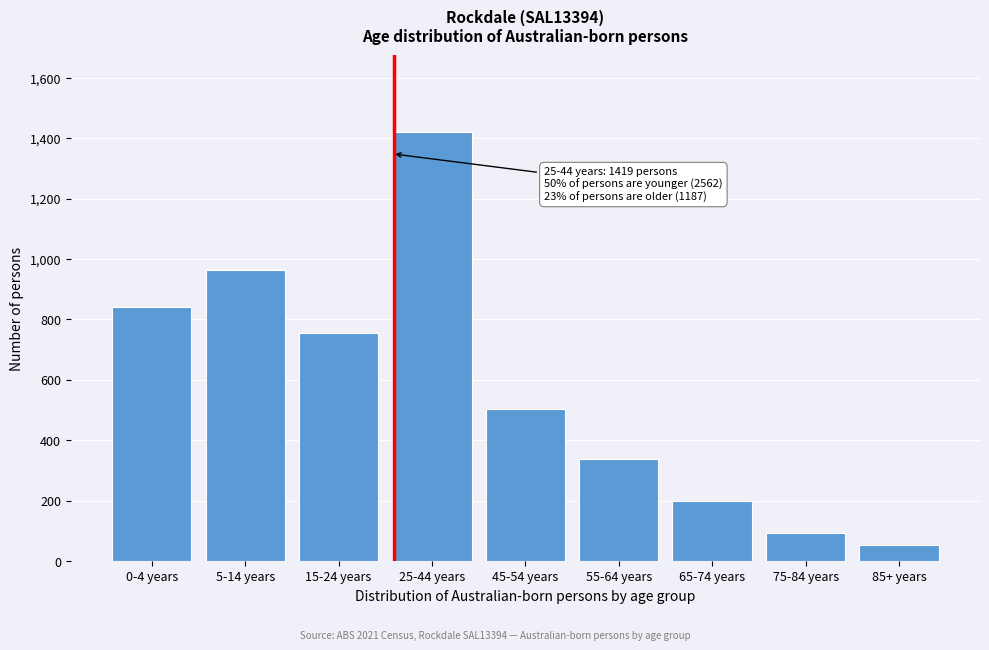

Reading left to right, what are all the values shown in this chart?

841	965	756	1419	502	338	199	94	54